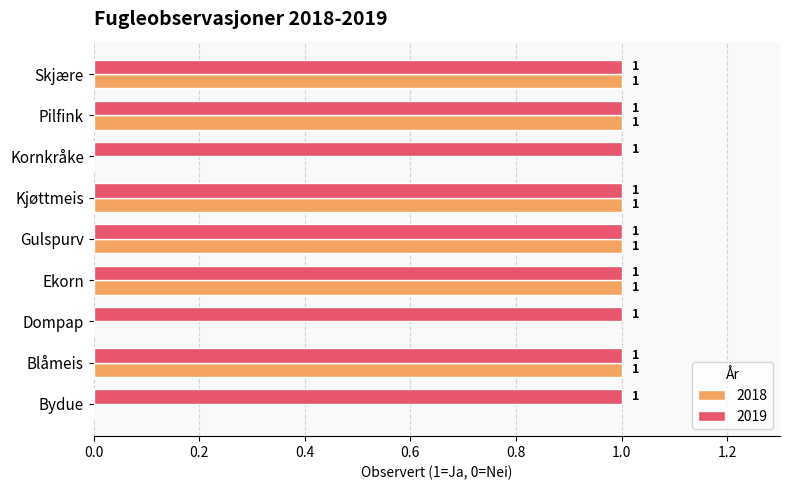

The 2018 series shows 2 at Pilfink. True or false?

False